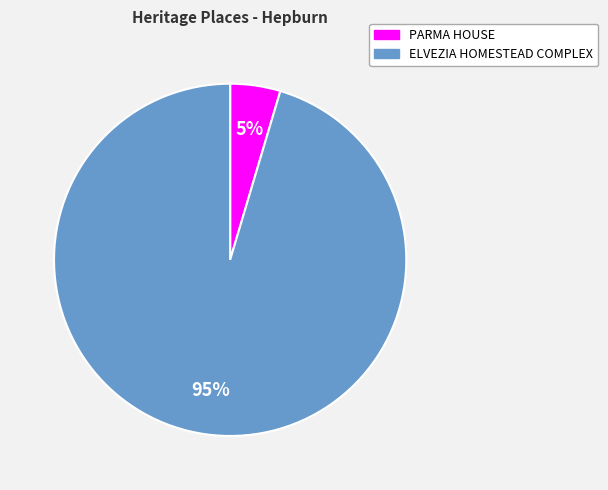

What percentage is the PARMA HOUSE slice, to the nearest percent?

5%